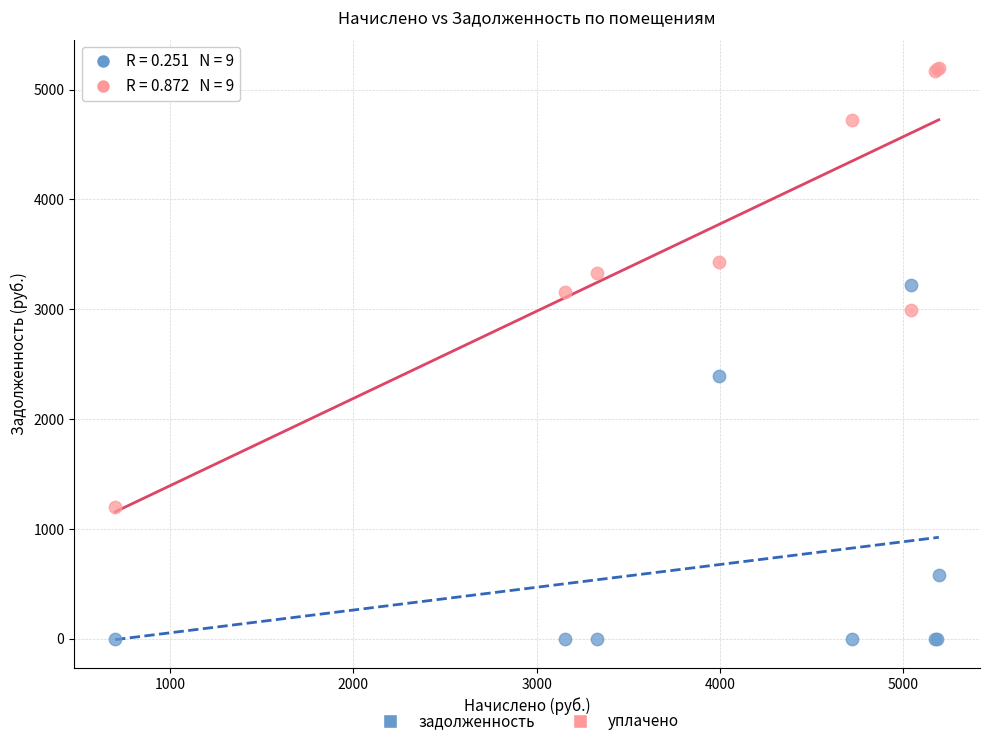

Which series reaches the maximum Y coordinate?

уплачено